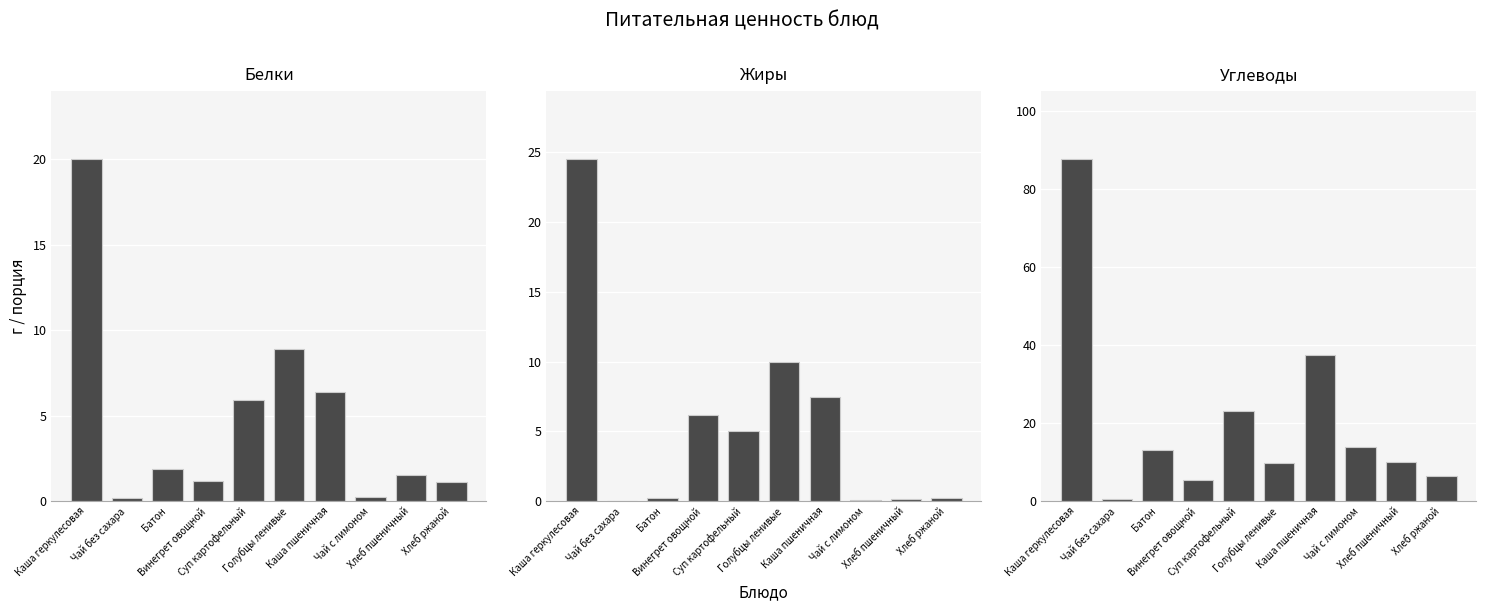

What is the label of the 7th bar from the right?

Винегрет овощной